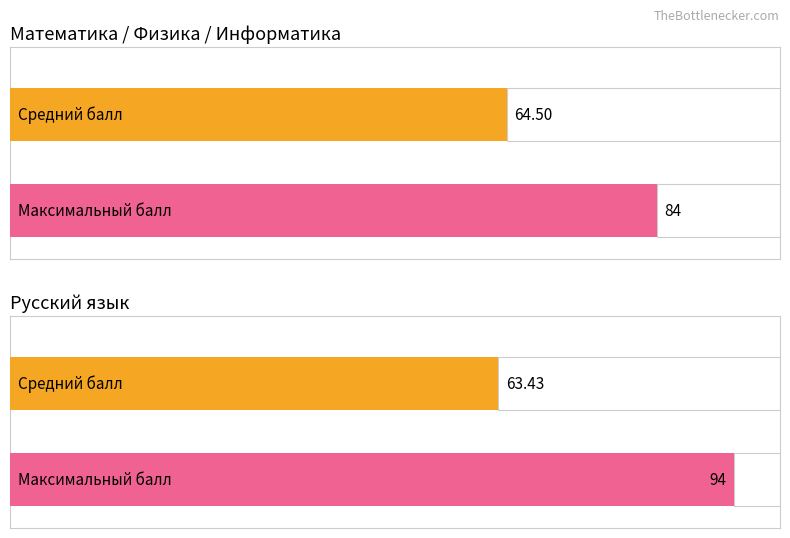

Does the chart contain any negative values?

No